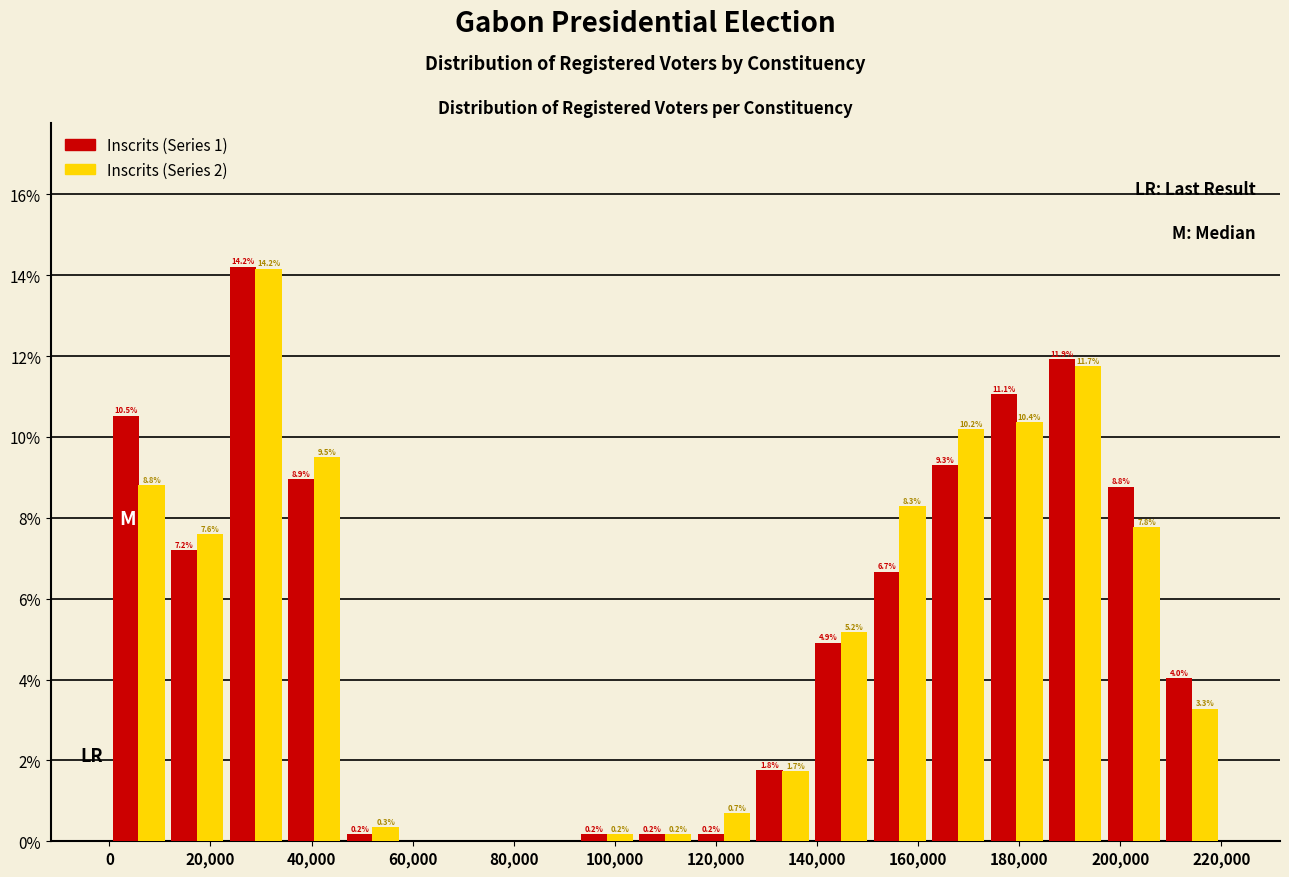

In the Inscrits (Series 1) series, which range on the x-axis has the tallest bar?

24000 to 34000